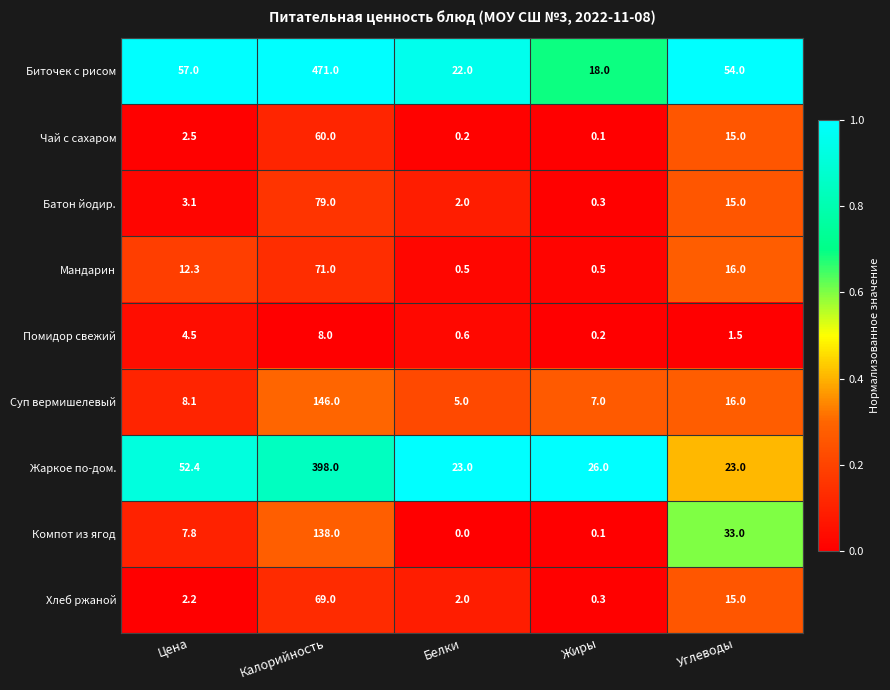

What is the average value of the Мандарин series?

20.1